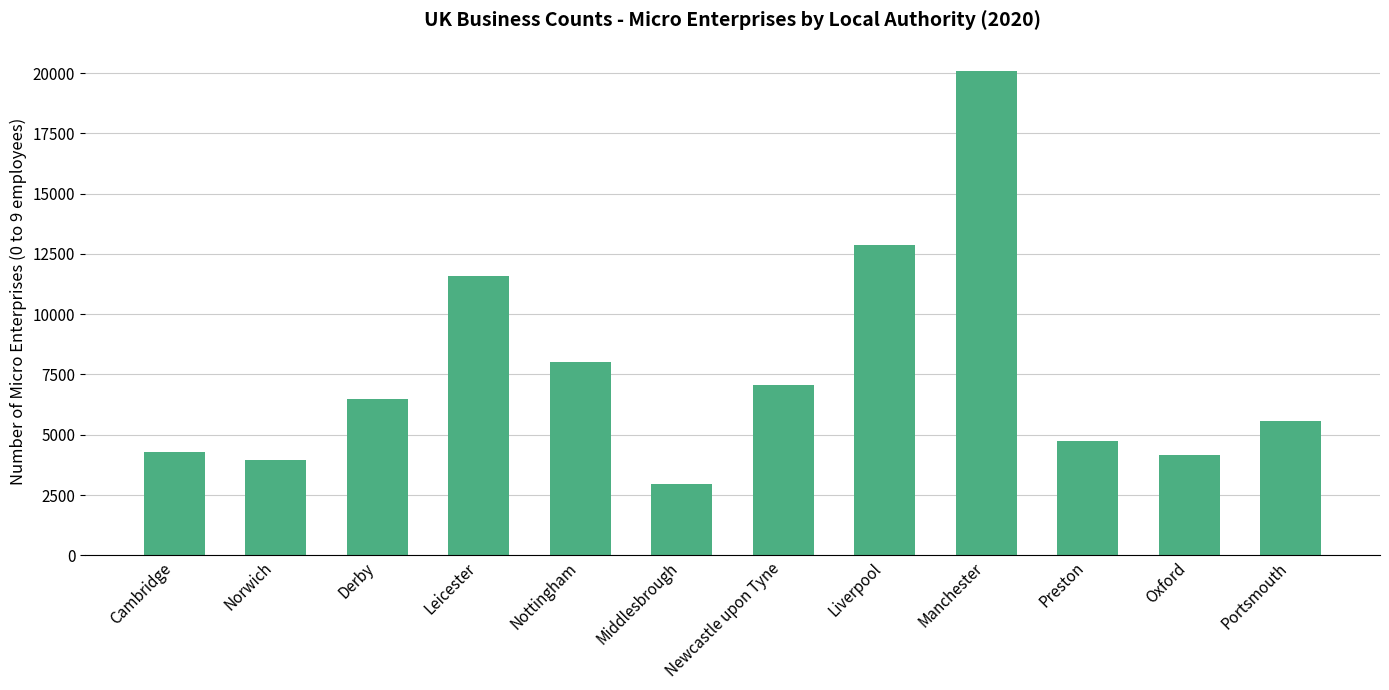

Is it true that the value at Middlesbrough is 1321?

False